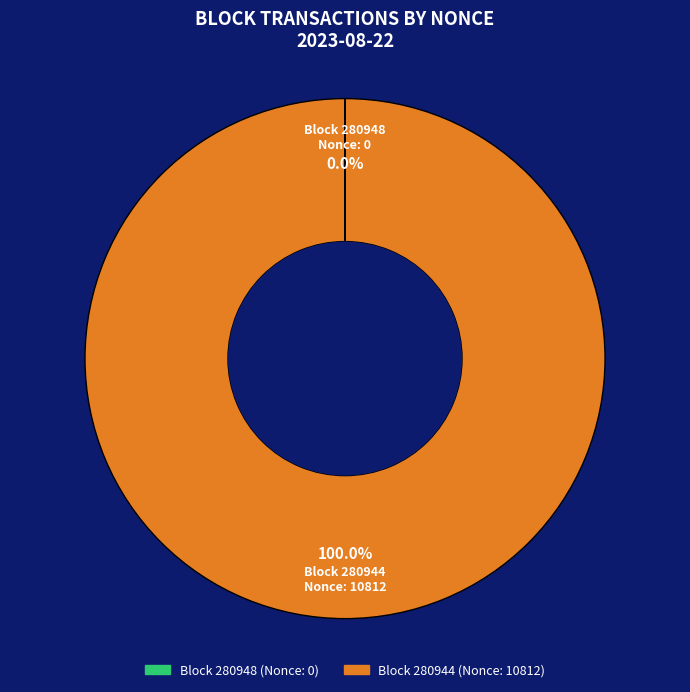

Is there a majority slice in this chart?

Yes